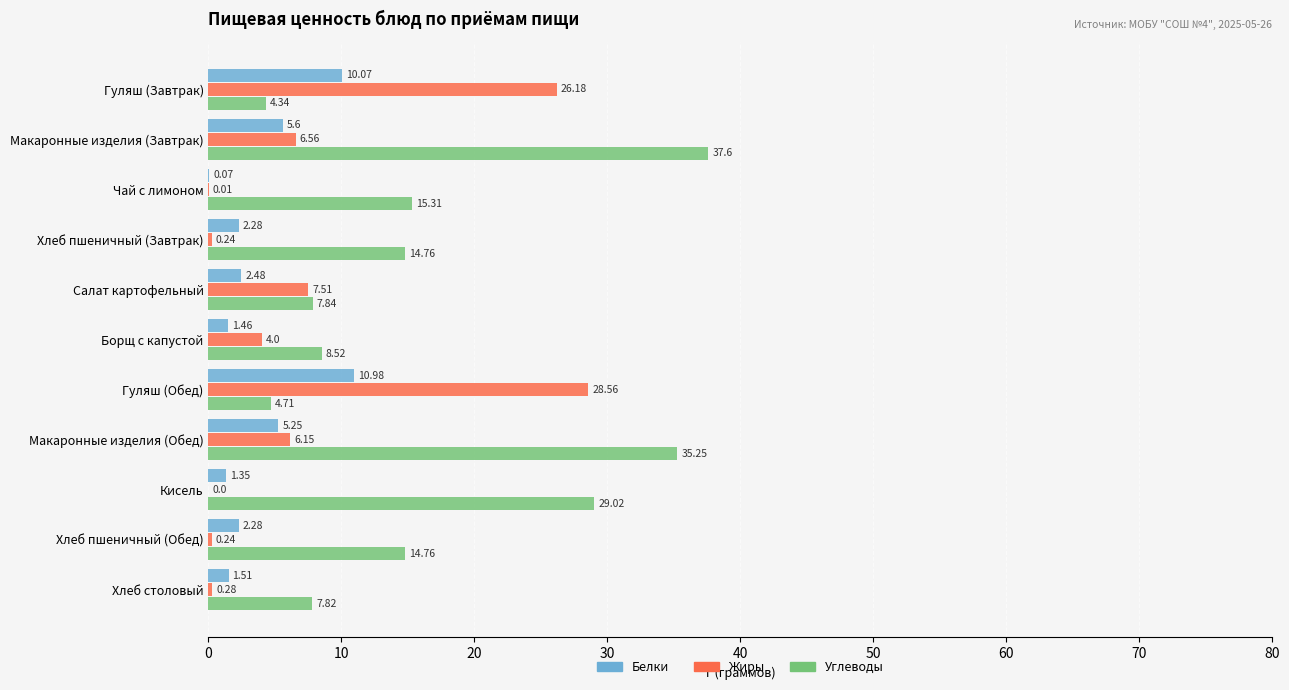

What is the sum of all Углеводы values?

179.9